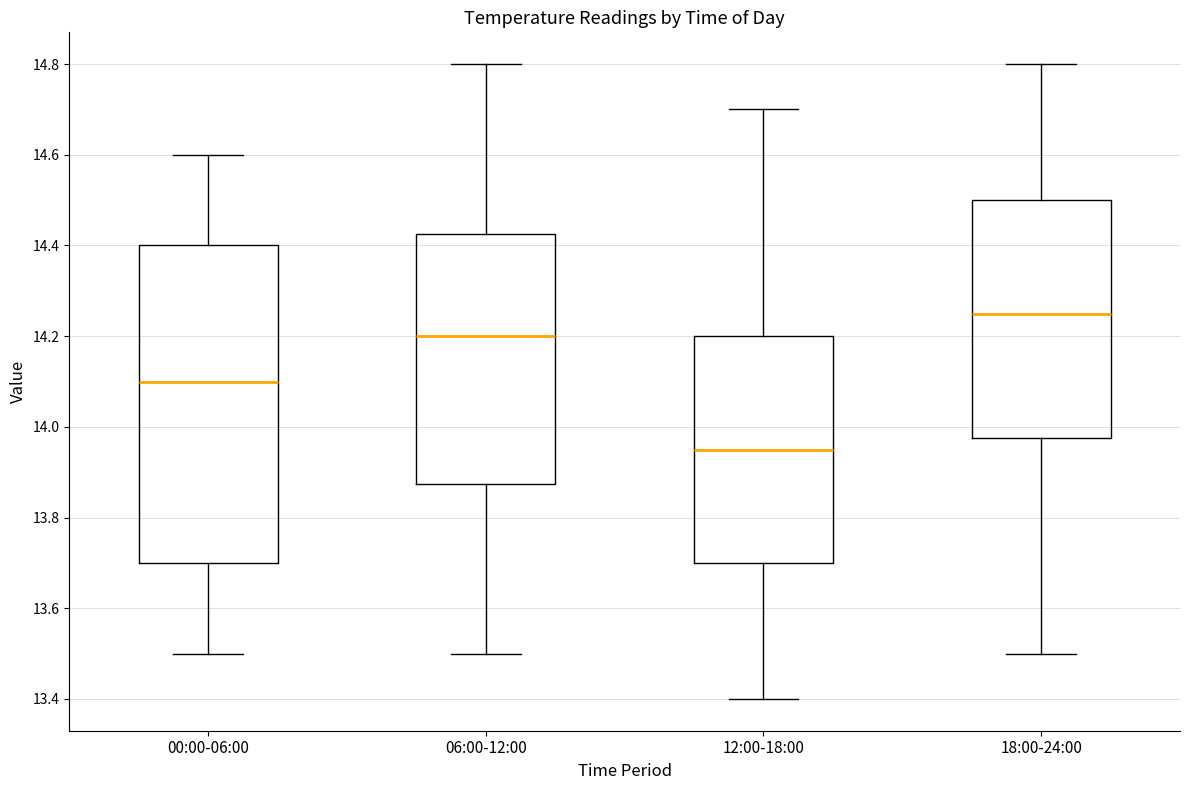

Reading left to right, transcribe this box plot: for each box, give where its median line is, the range the box spans, and where its two whiskers end, as read against the y-axis. The values are not printed on the chart, so give them approximately, as read against the axis.

00:00-06:00: median 14.10, box 13.70 to 14.40, whiskers 13.50 to 14.60
06:00-12:00: median 14.20, box 13.88 to 14.42, whiskers 13.50 to 14.80
12:00-18:00: median 13.96, box 13.70 to 14.20, whiskers 13.40 to 14.70
18:00-24:00: median 14.26, box 13.98 to 14.50, whiskers 13.50 to 14.80